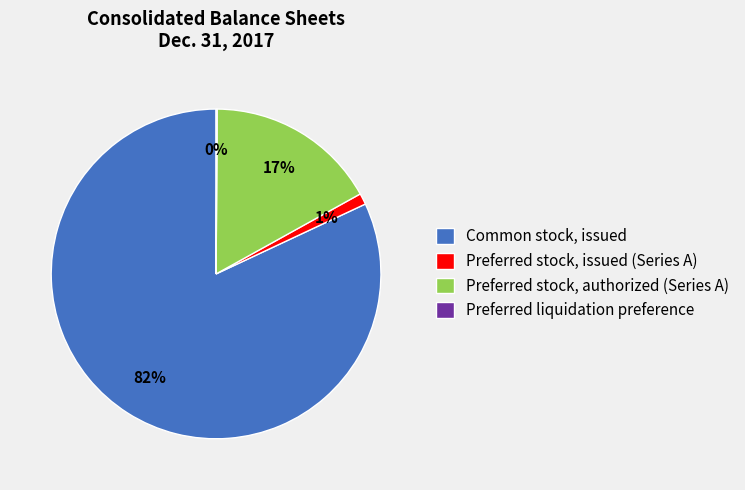

To the nearest percent, what is the average slice percentage?

25%